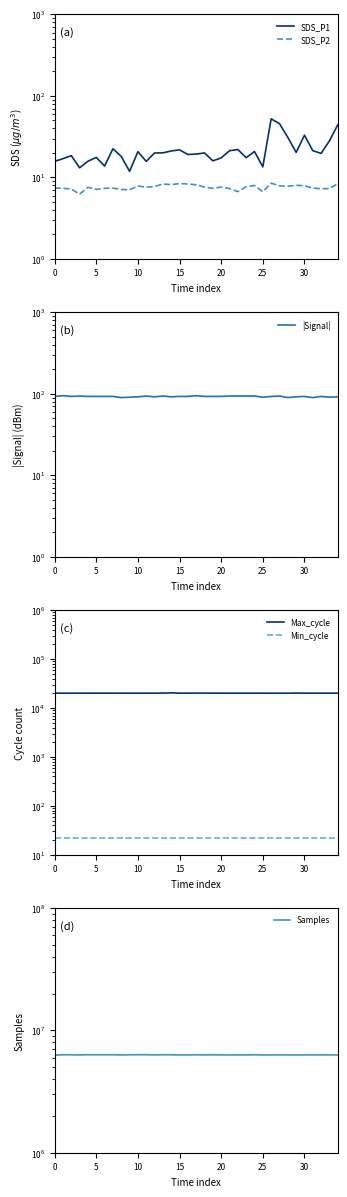

Where is Samples nearest to the value 6308709?

12